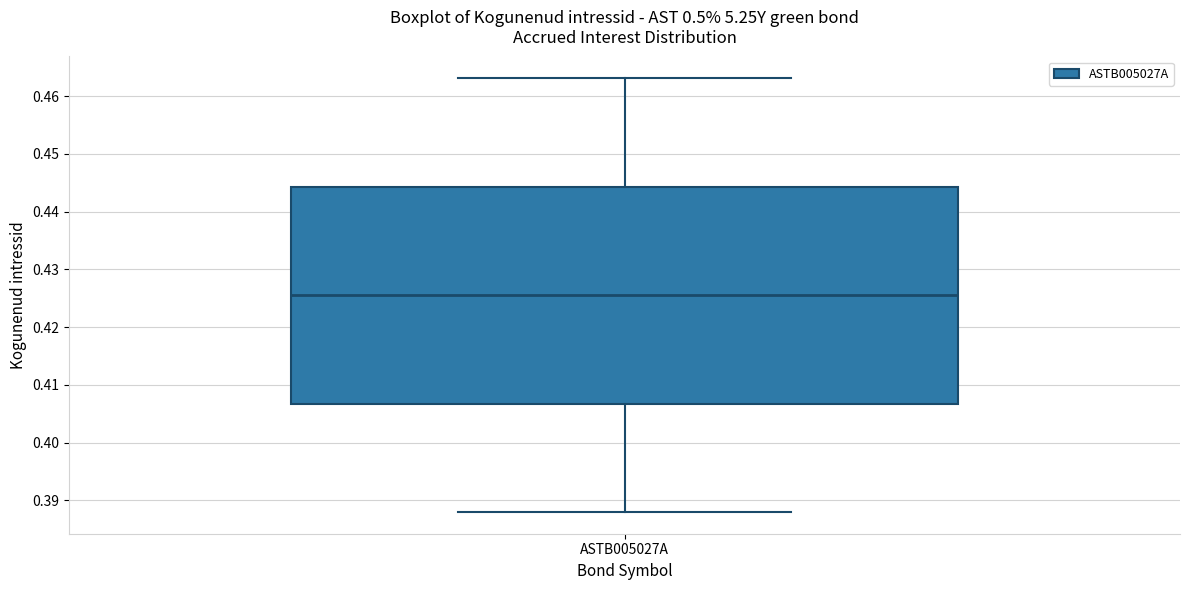

Transcribe this box plot: give where the median line is, the range the box spans, and where the two whiskers end, as read against the y-axis. The values are not printed on the chart, so give them approximately, as read against the axis.

median 0.426, box 0.407 to 0.444, whiskers 0.388 to 0.463